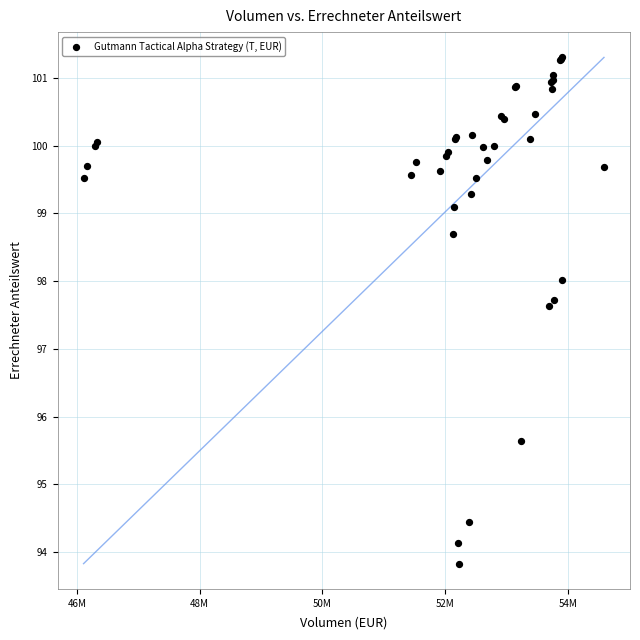

What Y value in the scatter plot is closest to 97?

97.6